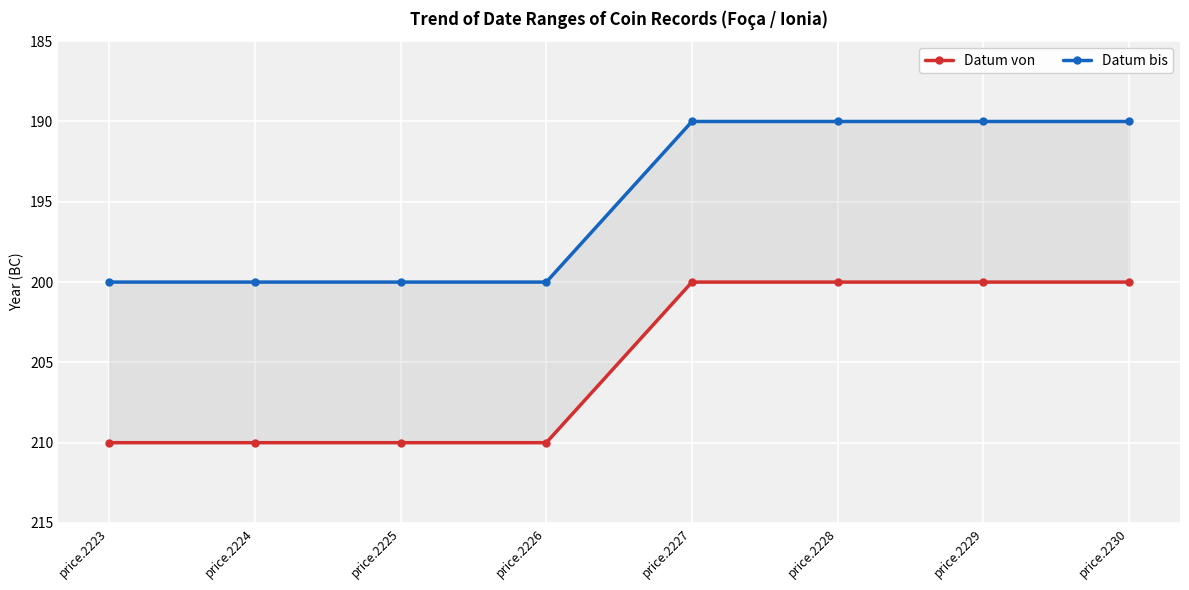

List the series in order of their overall mean, lowest first.

Datum von, Datum bis